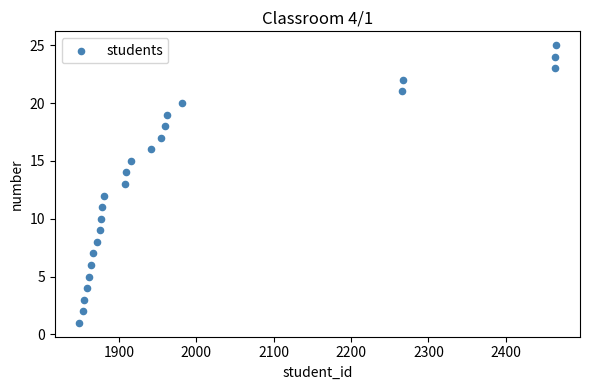

Count the number of points in this scatter plot.

25